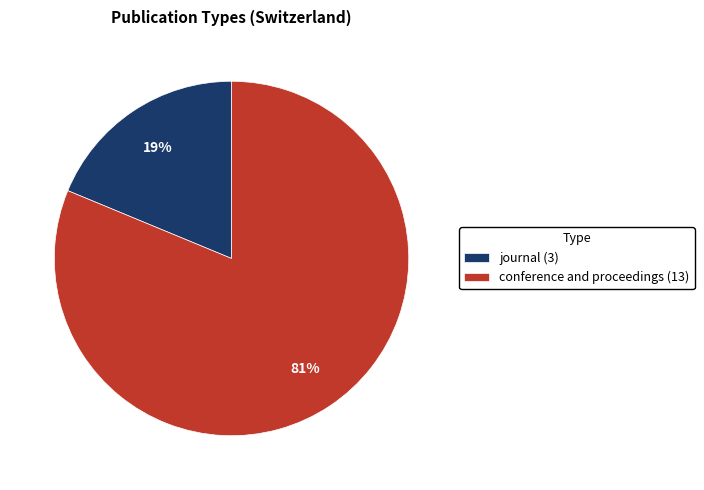

The journal slice represents 12% of the pie. True or false?

False